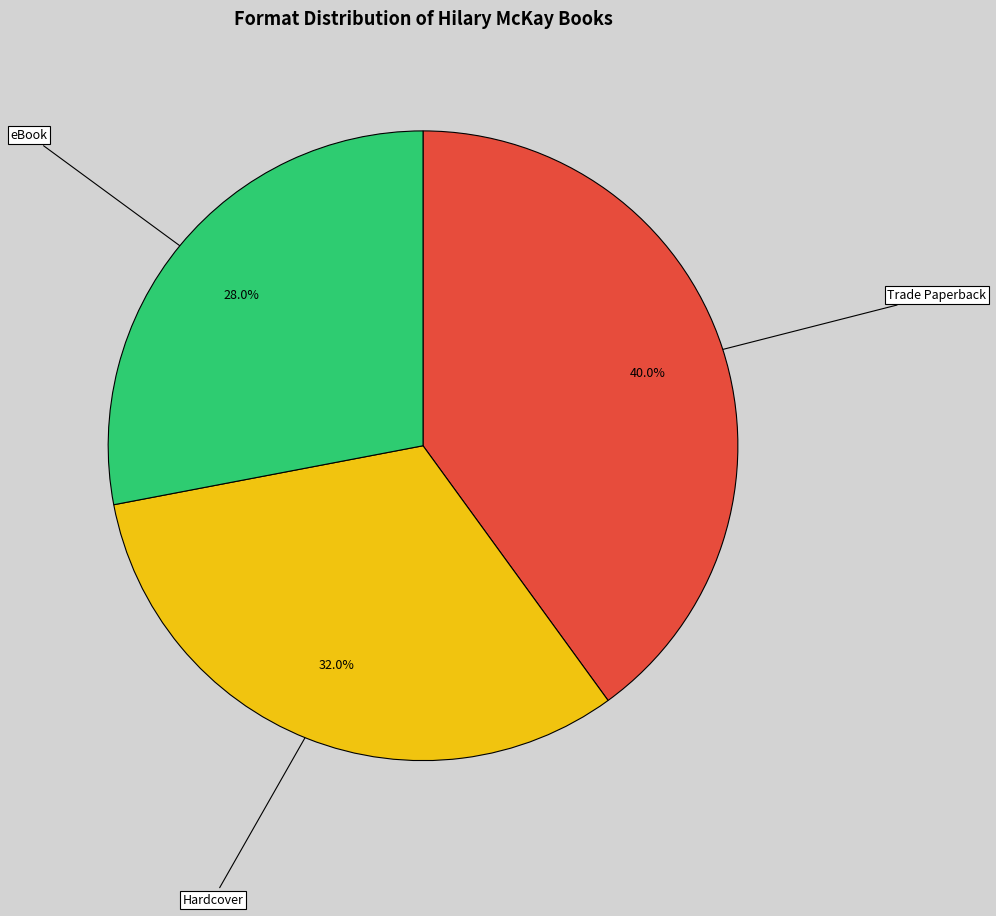

Which has a higher value, eBook or Trade Paperback?

Trade Paperback